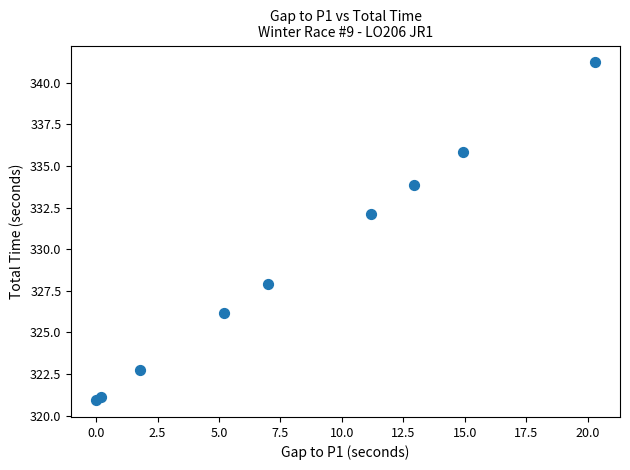

What Y value in the scatter plot is closest to 331?

332.1